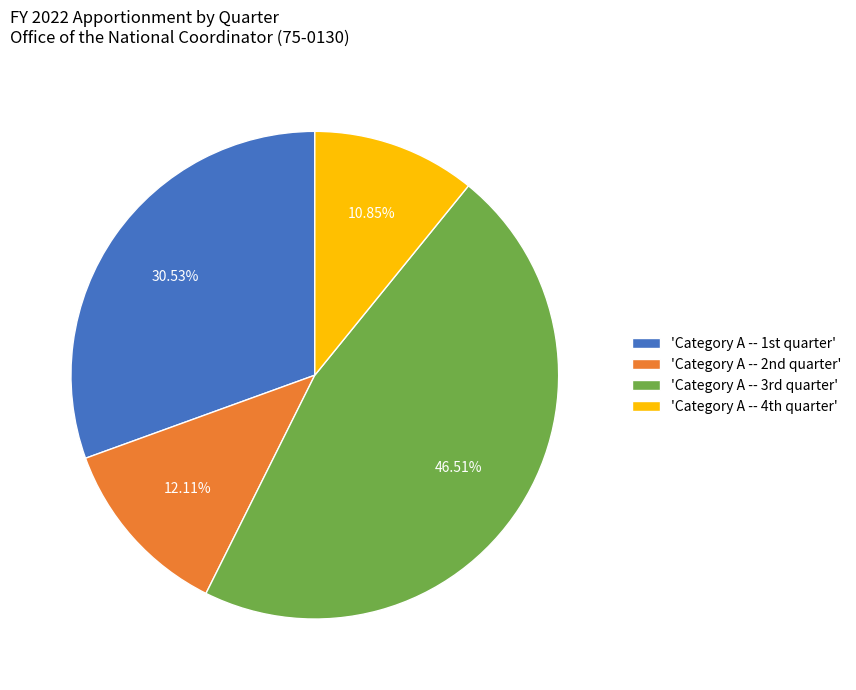

Which category has the biggest portion of the pie?

'Category A -- 3rd quarter'